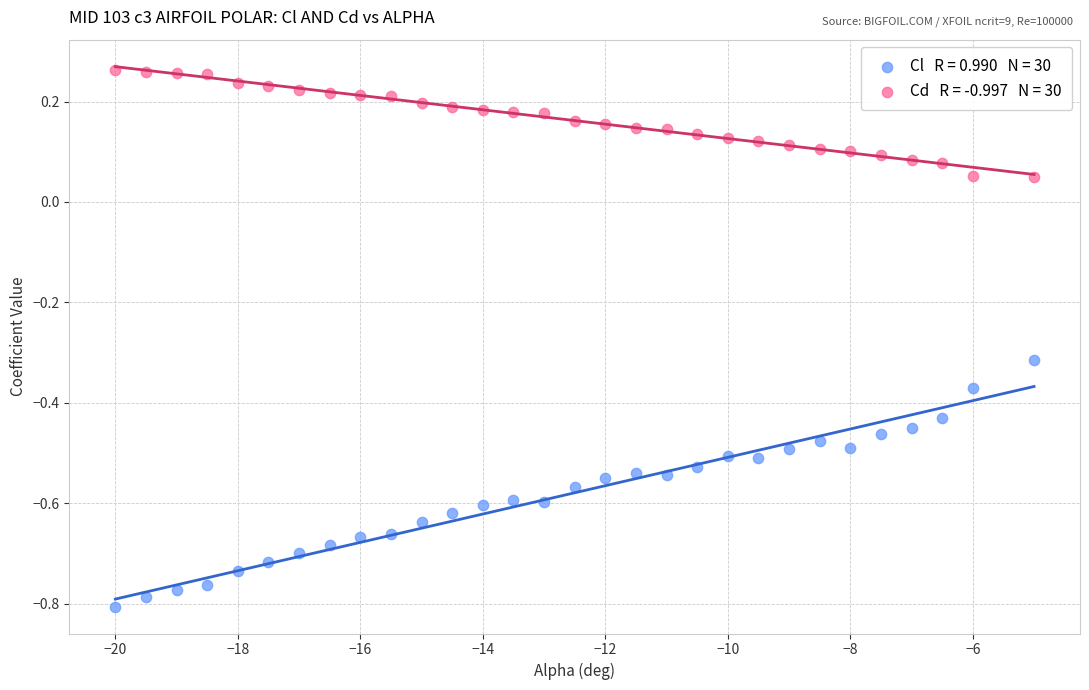

Across all data points, what is the range of X values (max minus min)?

15.0